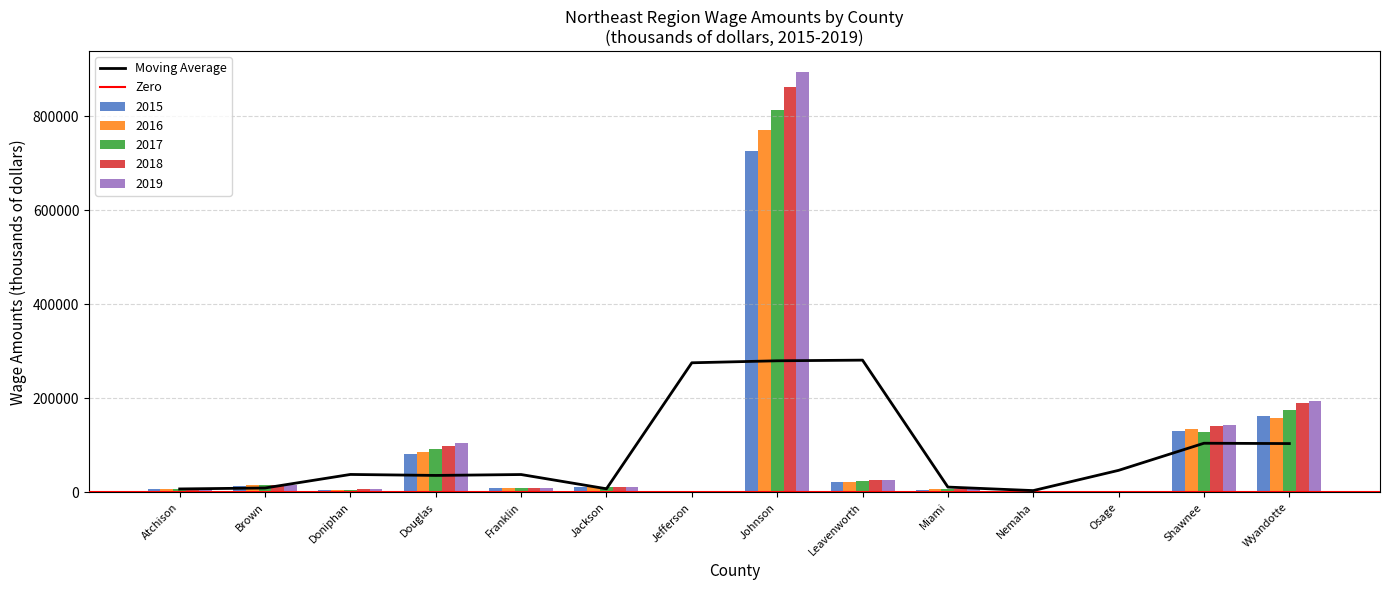

Between Shawnee and Brown, which is larger?

Shawnee